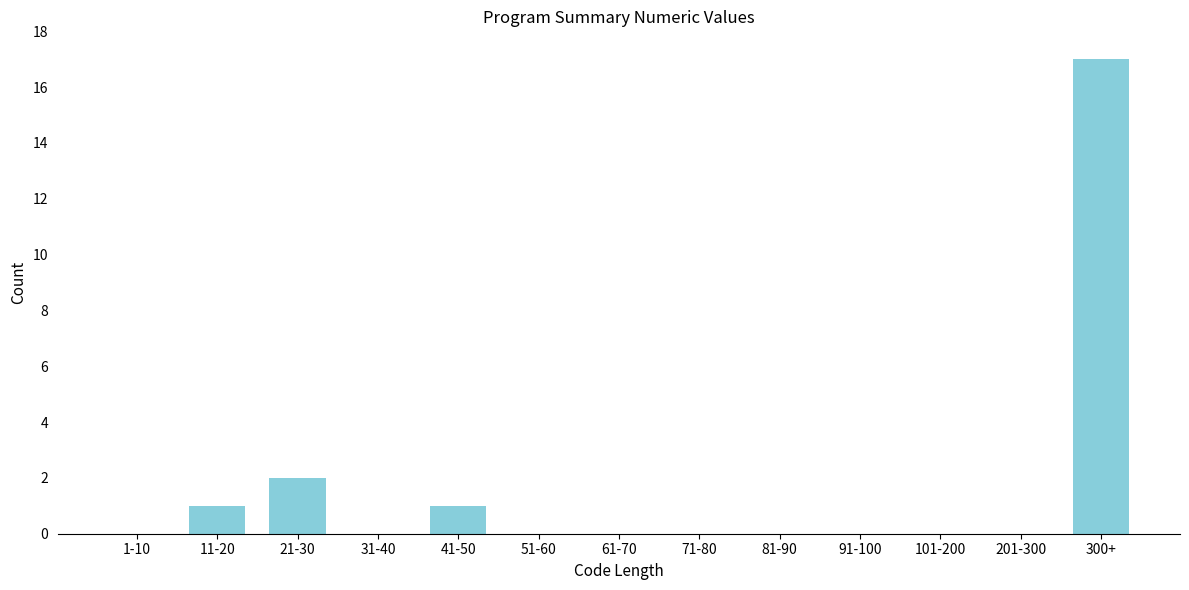

Reading left to right, list all the values displayed in this chart.

1-10=0	11-20=1	21-30=2	31-40=0	41-50=1	51-60=0	61-70=0	71-80=0	81-90=0	91-100=0	101-200=0	201-300=0	300+=17